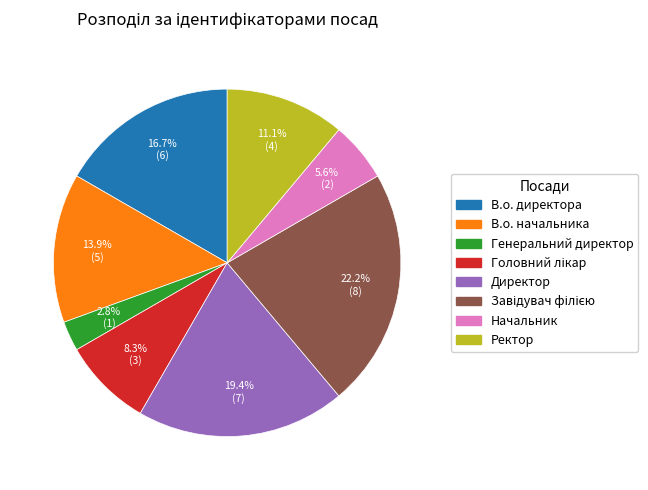

What percentage is the Генеральний директор slice, to the nearest percent?

3%